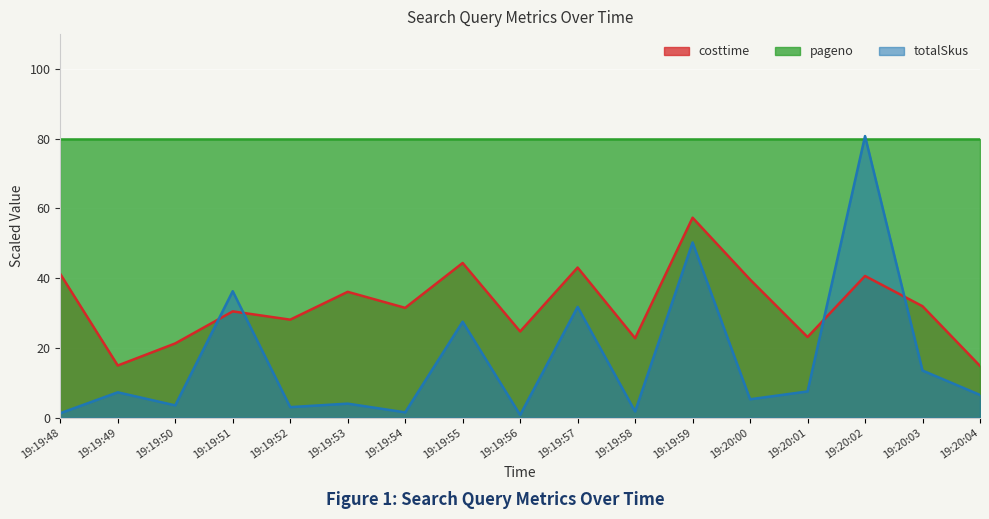

Between 19:19:50 and 19:19:51, which series saw the biggest shift?

totalSkus